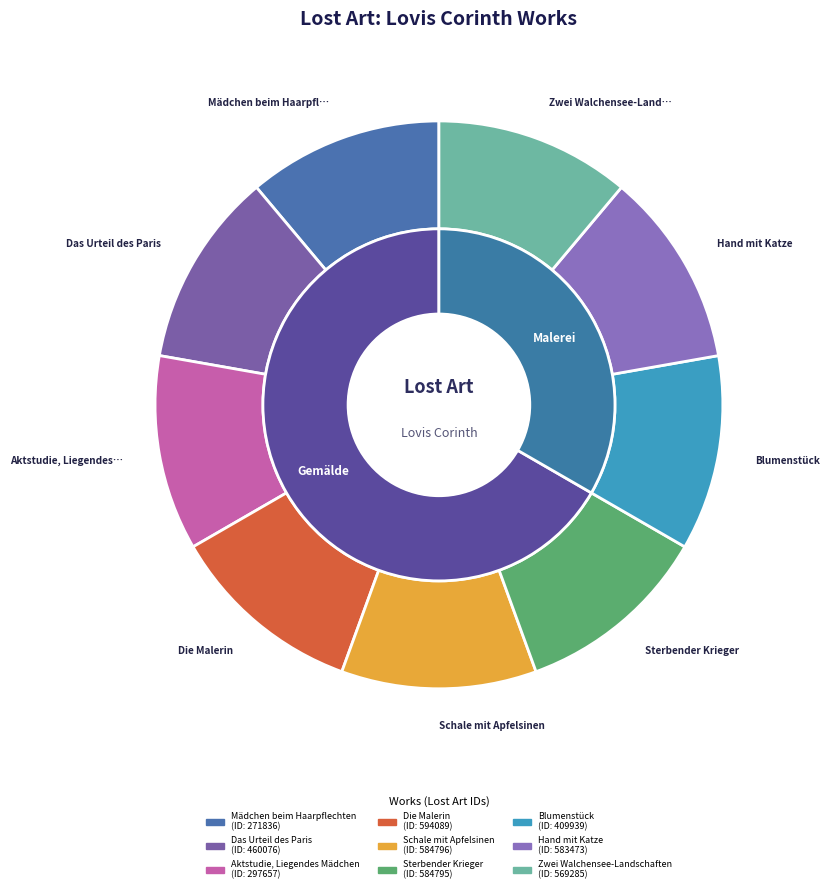

True or false: Das Urteil des Paris accounts for 11% of the total.

True